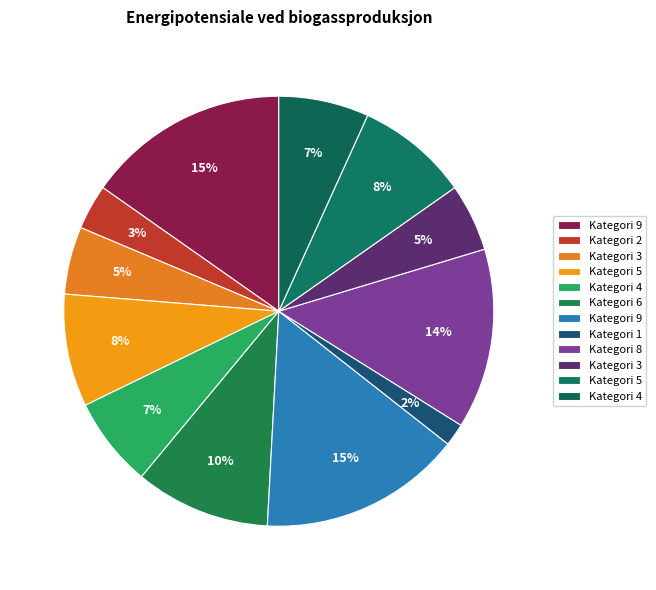

Count the number of slices in the pie.

12